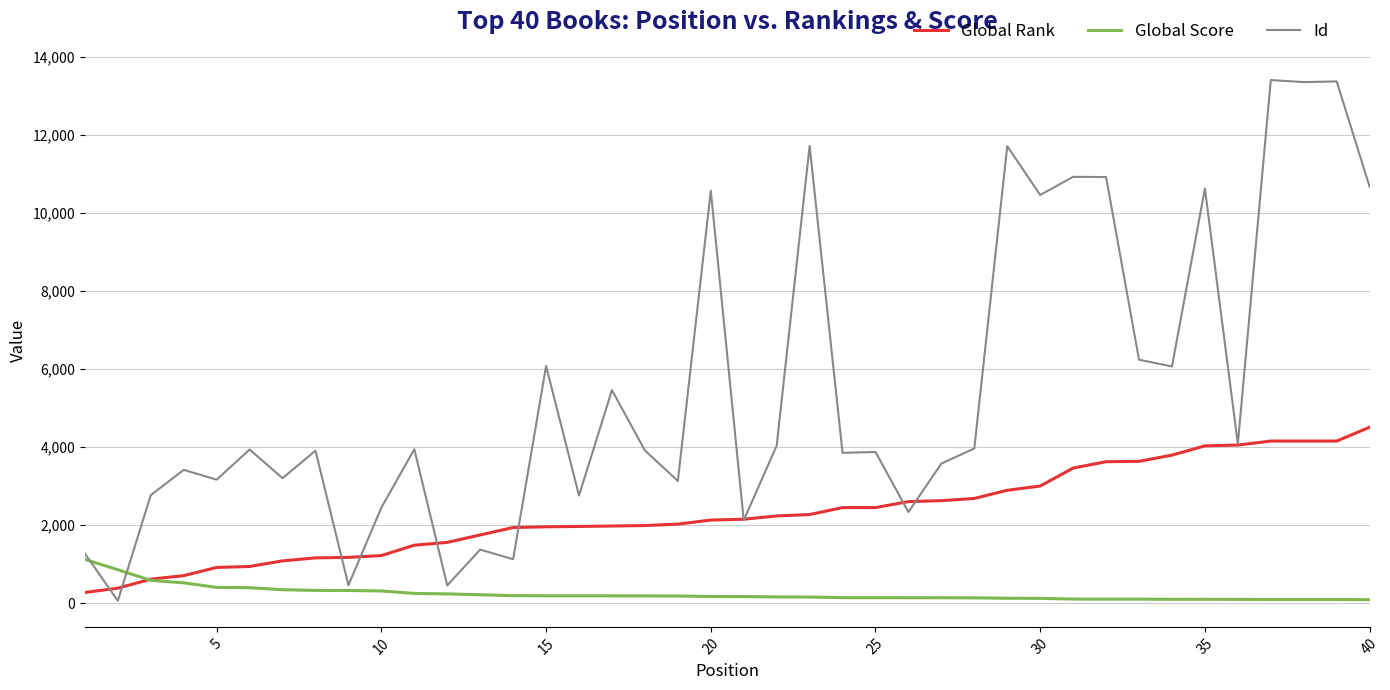

Which series has the largest range (max minus min)?

Id